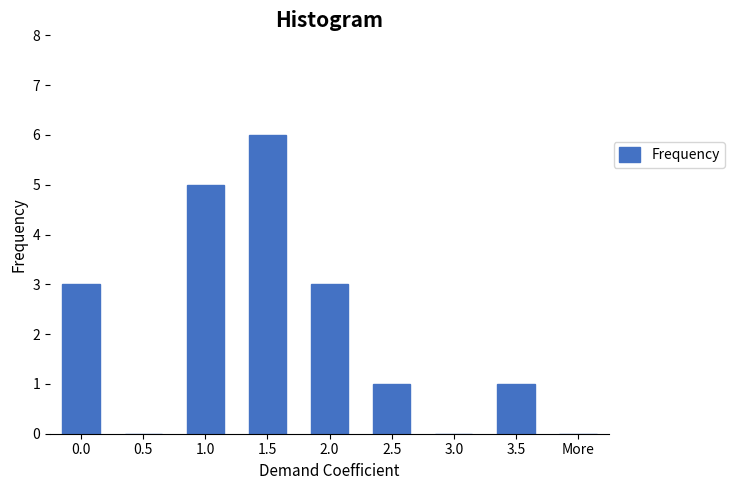

Reading right to left, what are all the values shown in this chart?

More=0	3.5=1	3.0=0	2.5=1	2.0=3	1.5=6	1.0=5	0.5=0	0.0=3